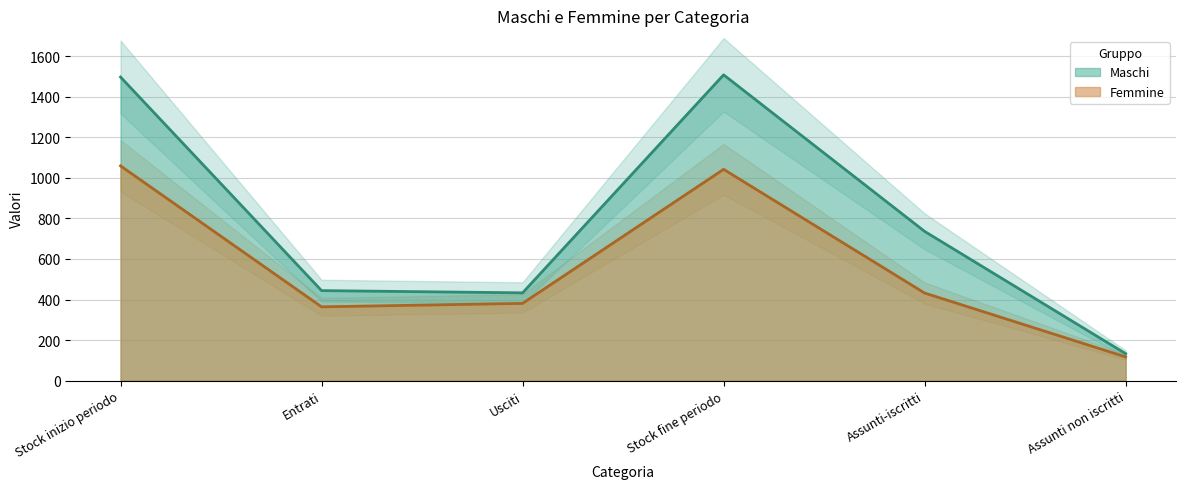

At which category does Femmine reach its first local valley?

Entrati